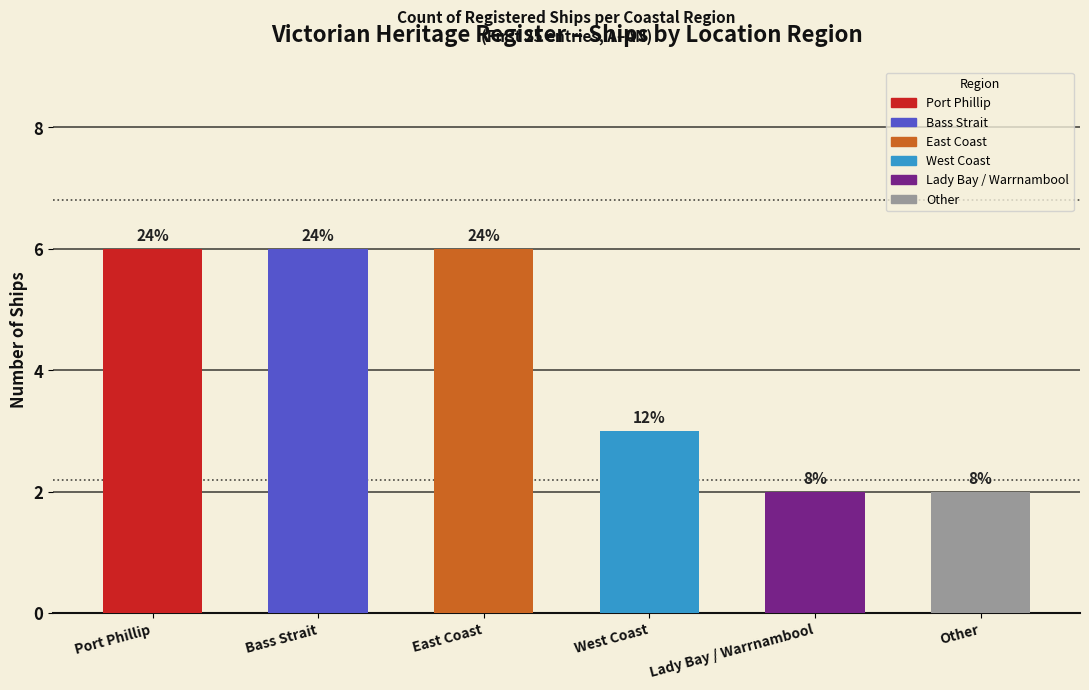

True or false: the data shows 2 at Other.

True